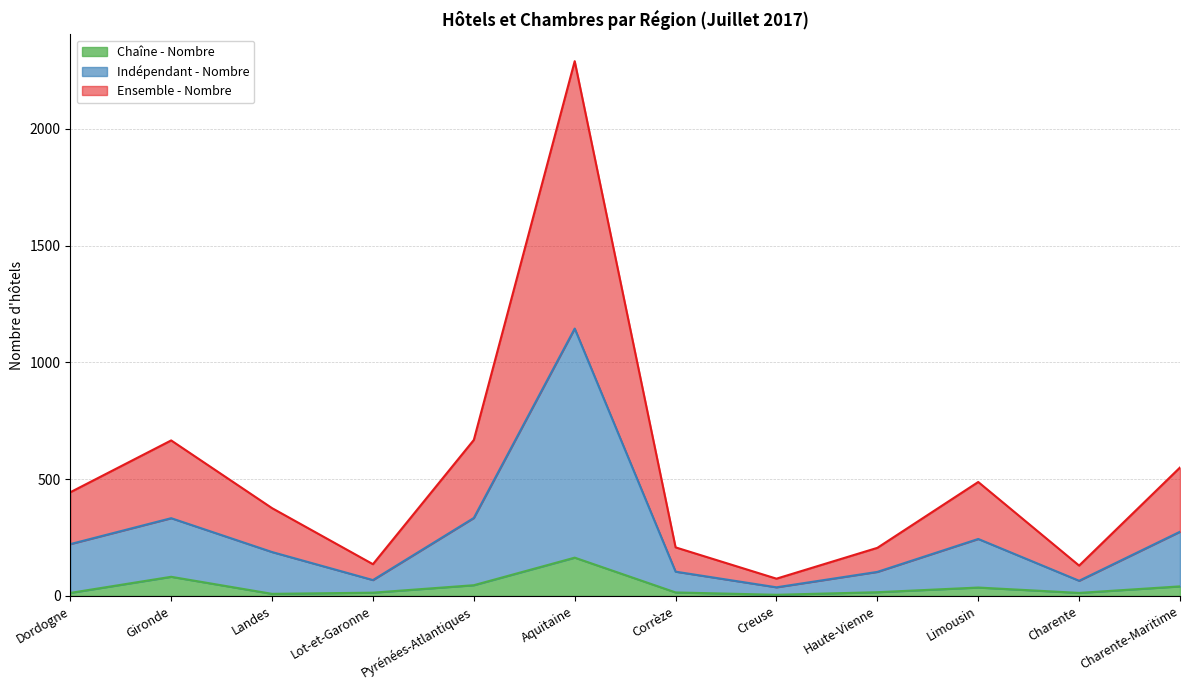

True or false: Chaîne - Nombre and Indépendant - Nombre intersect in this chart.

False